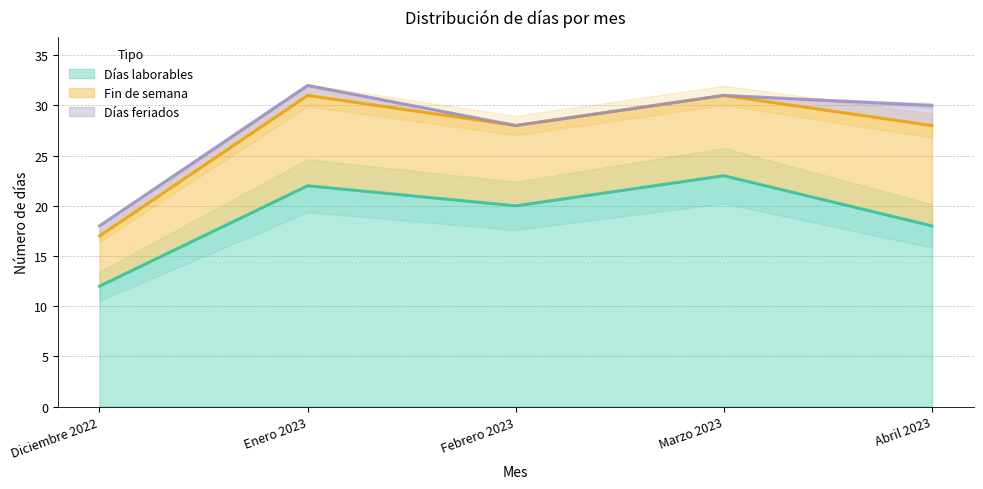

What is the sum of all Días feriados values?

4